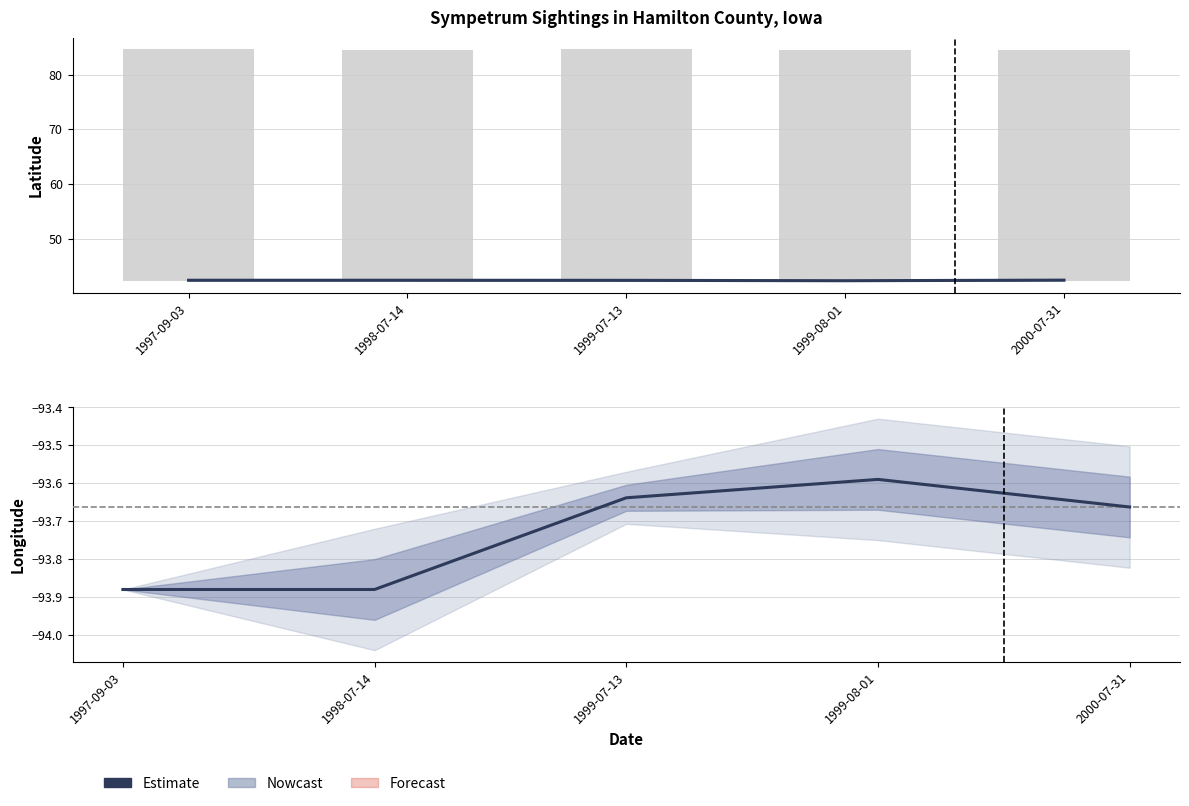

The chart shows a value of -63.1 at 2000-07-31. True or false?

False